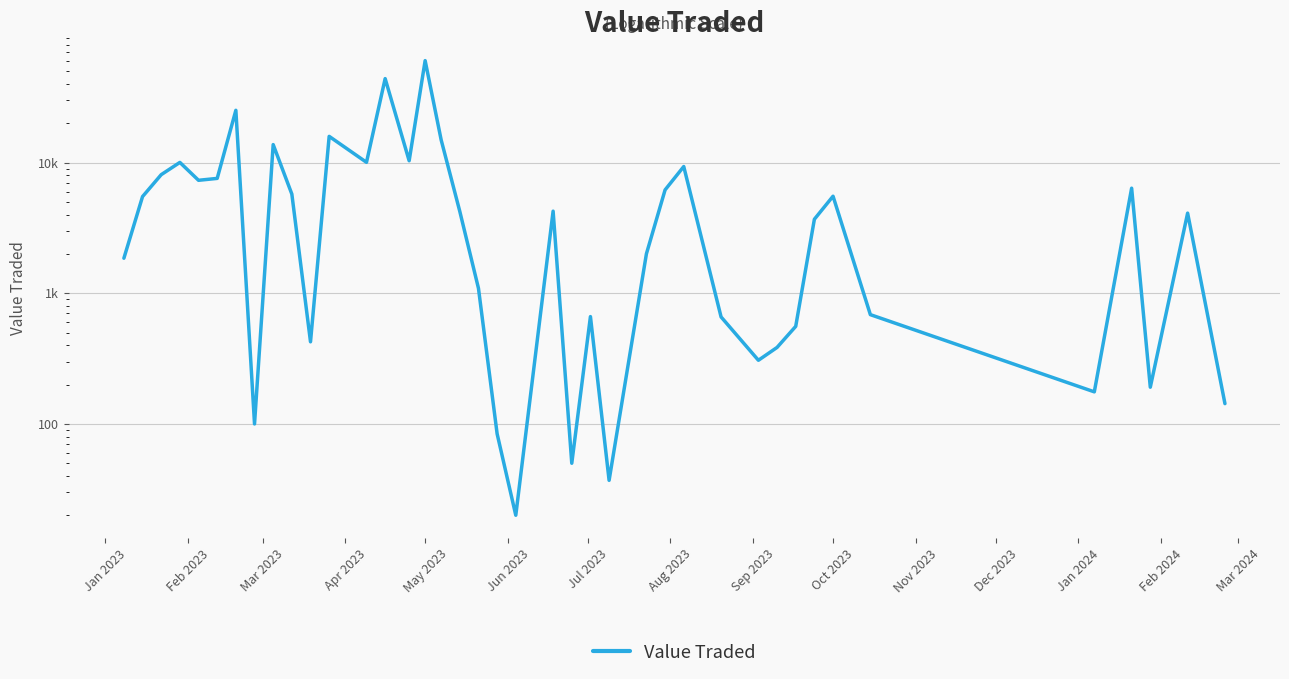

True or false: the data shows 34965 at Jul 2023.

False